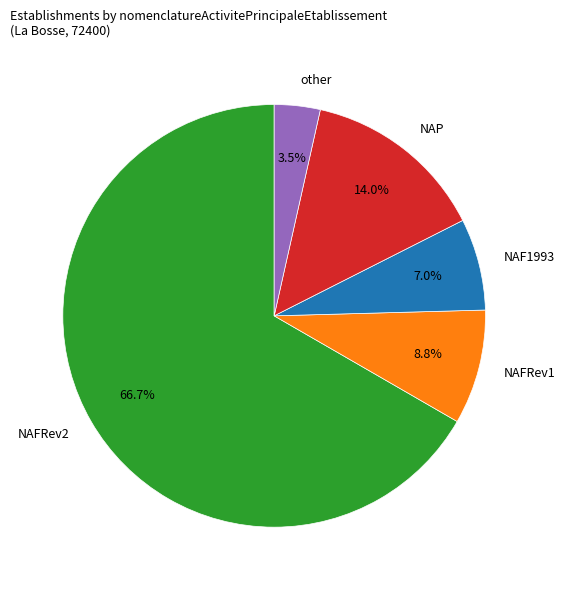

Is there a majority slice in this chart?

Yes